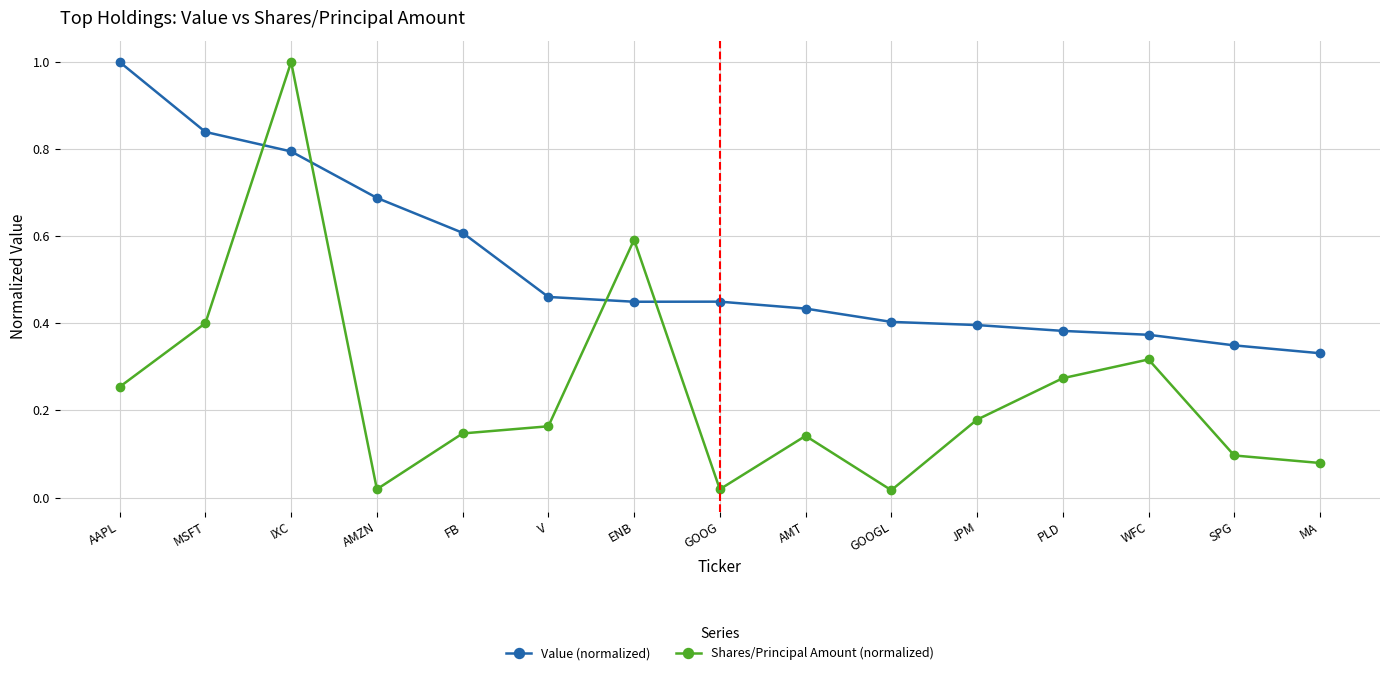

What is the label of the 1st point from the right?

MA